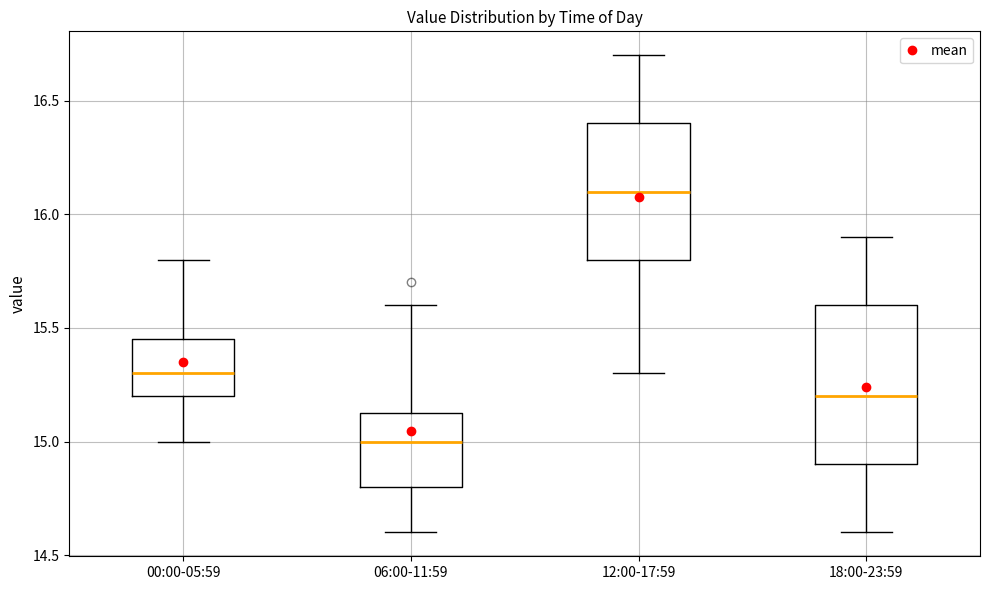

Reading left to right, transcribe this box plot: for each box, give where its median line is, the range the box spans, and where its two whiskers end, as read against the y-axis. The values are not printed on the chart, so give them approximately, as read against the axis.

00:00-05:59: median 15.30, box 15.20 to 15.45, whiskers 15.00 to 15.80
06:00-11:59: median 15.00, box 14.80 to 15.15, whiskers 14.60 to 15.60
12:00-17:59: median 16.10, box 15.80 to 16.40, whiskers 15.30 to 16.70
18:00-23:59: median 15.20, box 14.90 to 15.60, whiskers 14.60 to 15.90